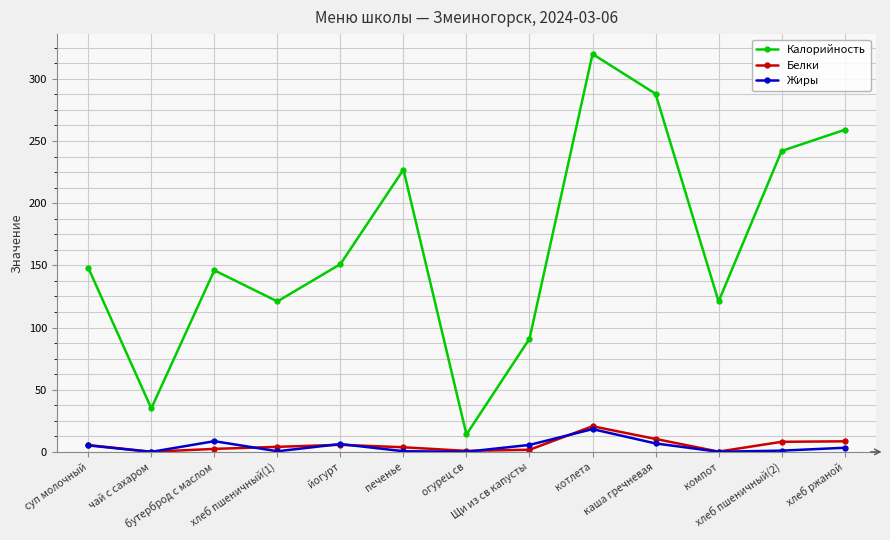

Count the number of data series in this chart.

3